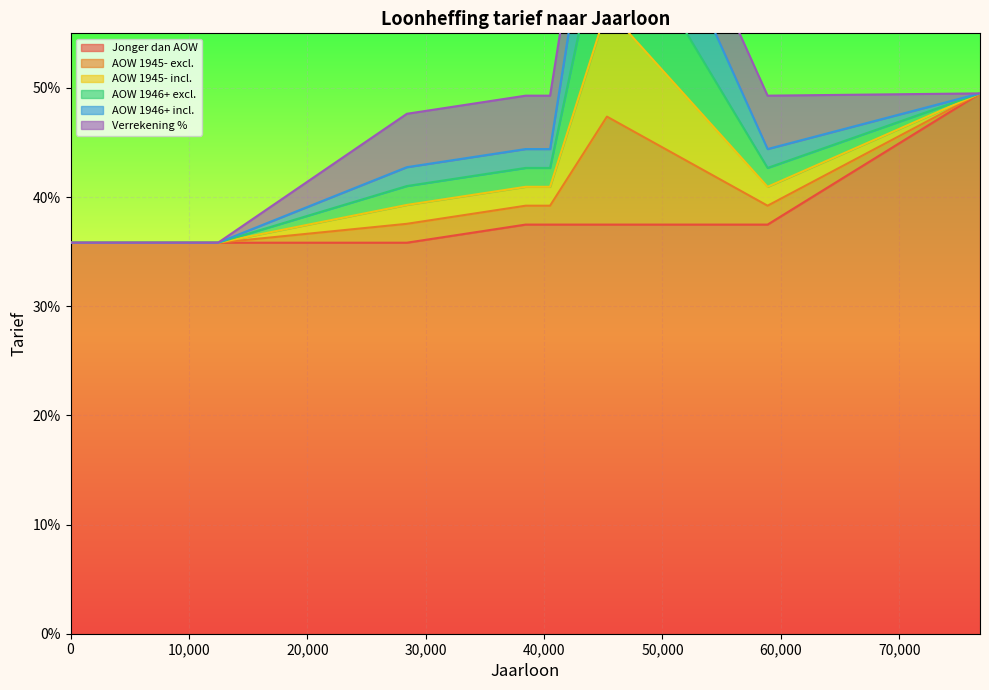

At which category is the sum across all series the highest?

45309.0